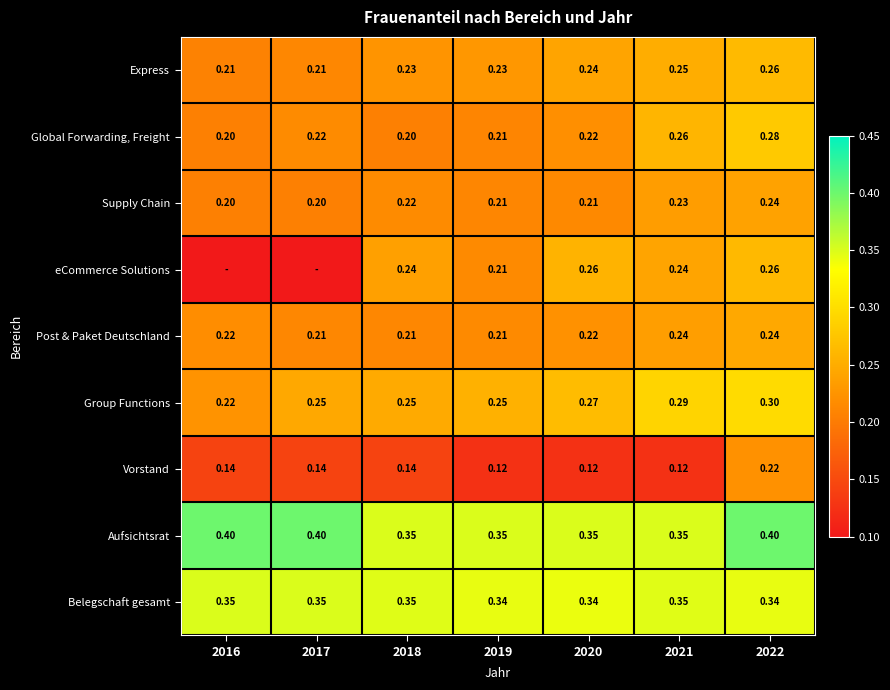

Is the value of Belegschaft gesamt at 2022 greater than the value of Supply Chain at 2019?

Yes